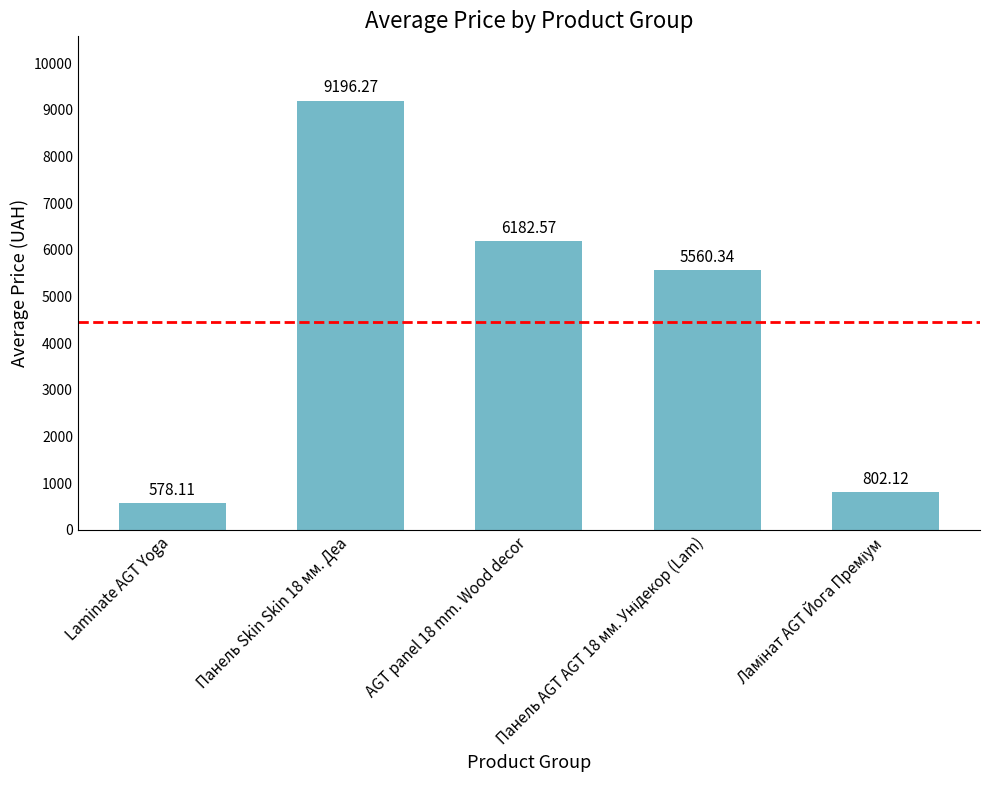

Are the bars horizontal?

No